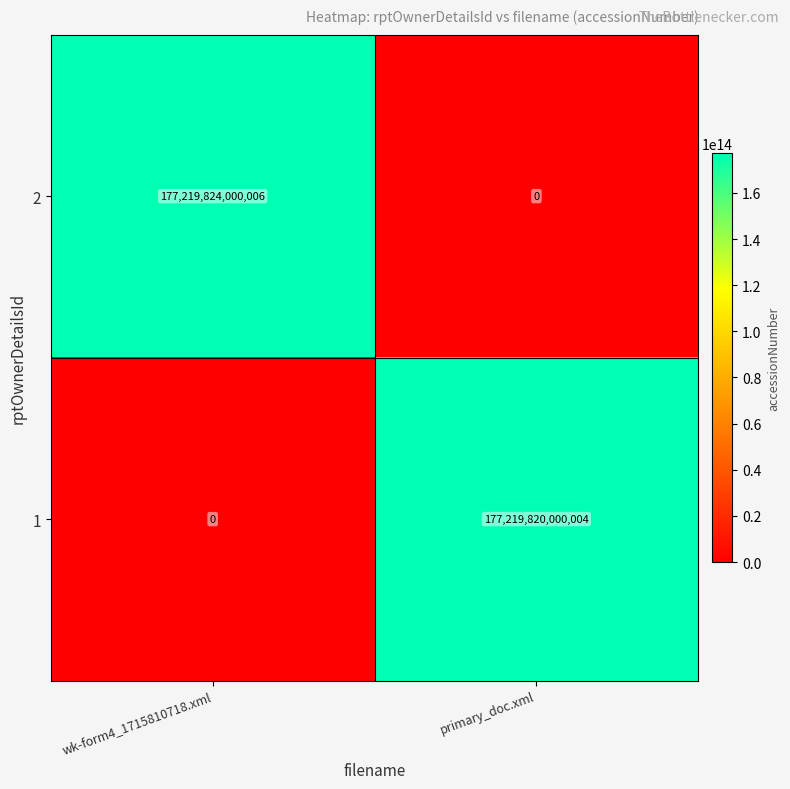

How many series are shown in this chart?

2